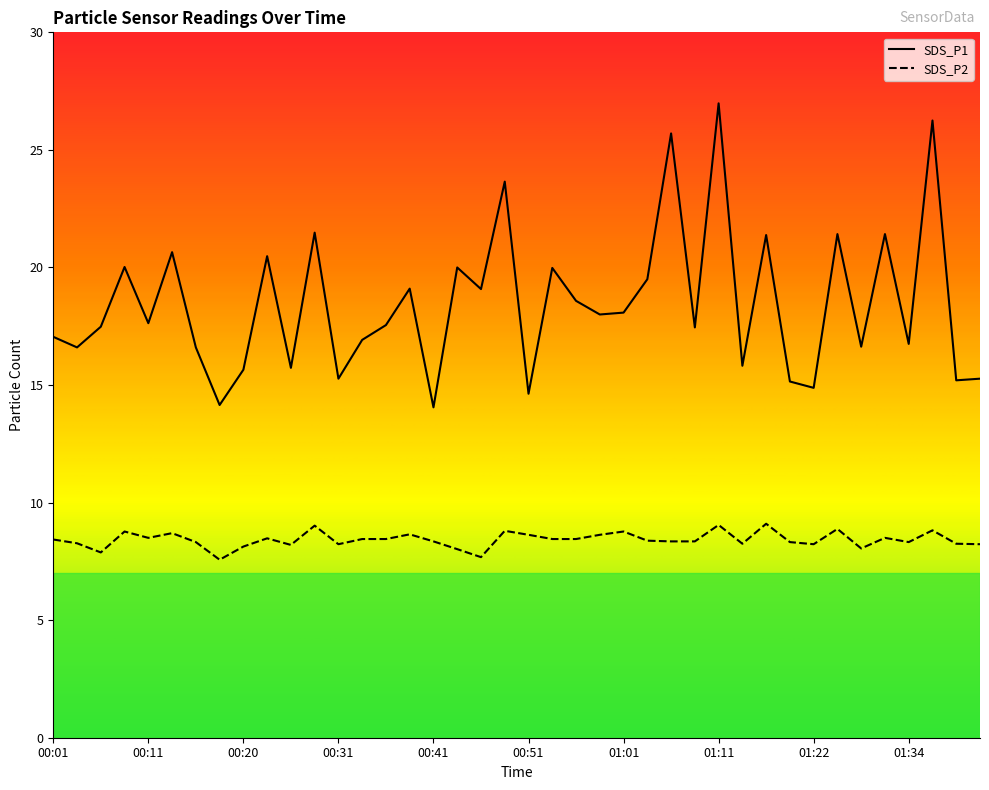

What position from the left is 01:06?

27